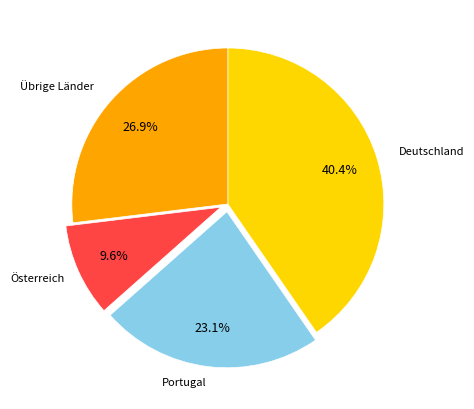

Approximately how many times larger is the value at Österreich compared to Portugal?

0.4